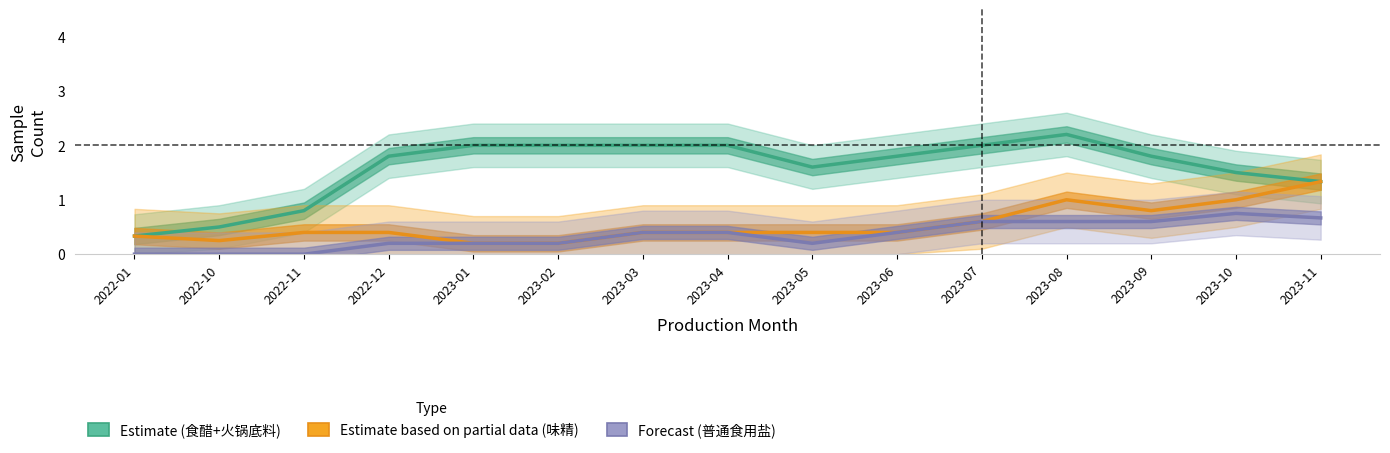

At which label does Estimate (食醋+火锅底料) reach its minimum?

2022-01